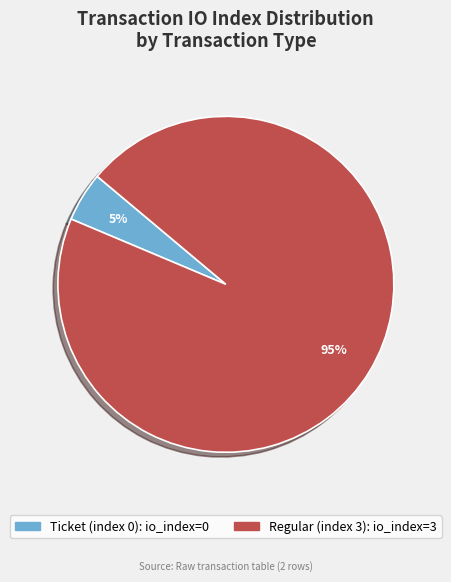

Combined, do Regular (index 3) and Ticket (index 0) account for over 50%?

Yes